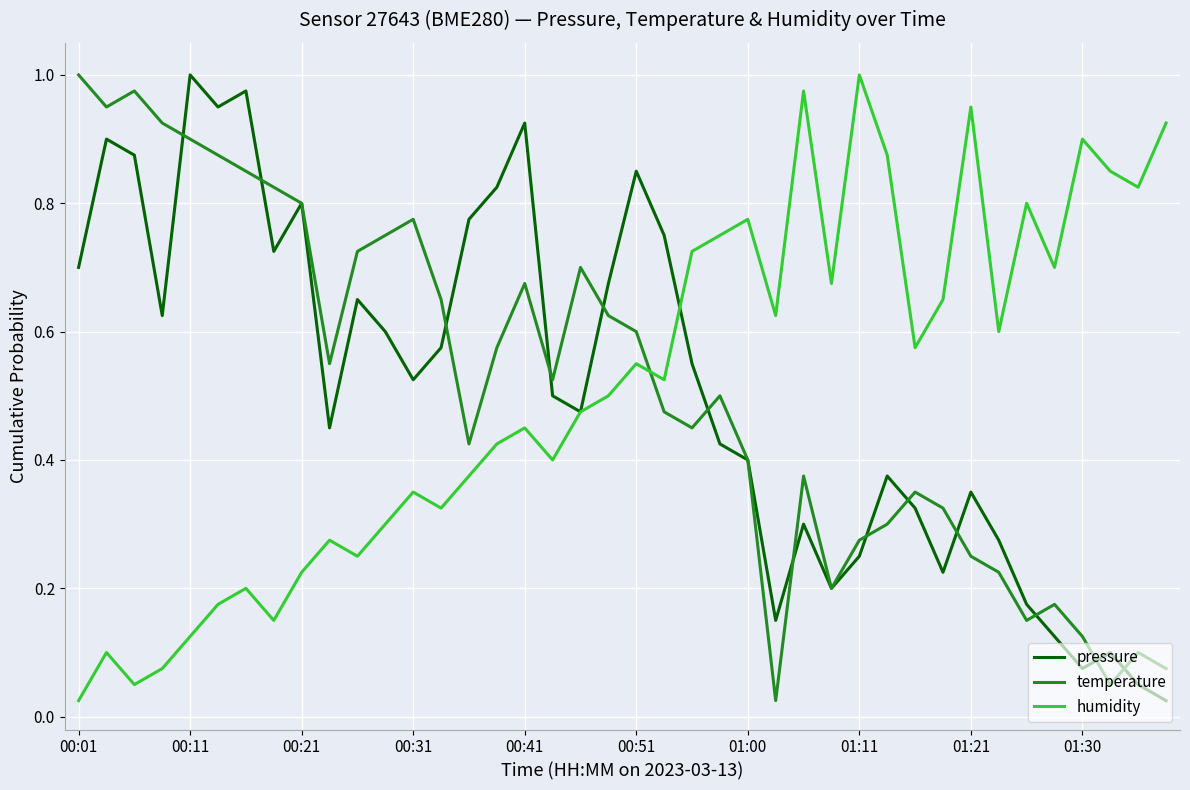

How many times do humidity and temperature cross each other?

1